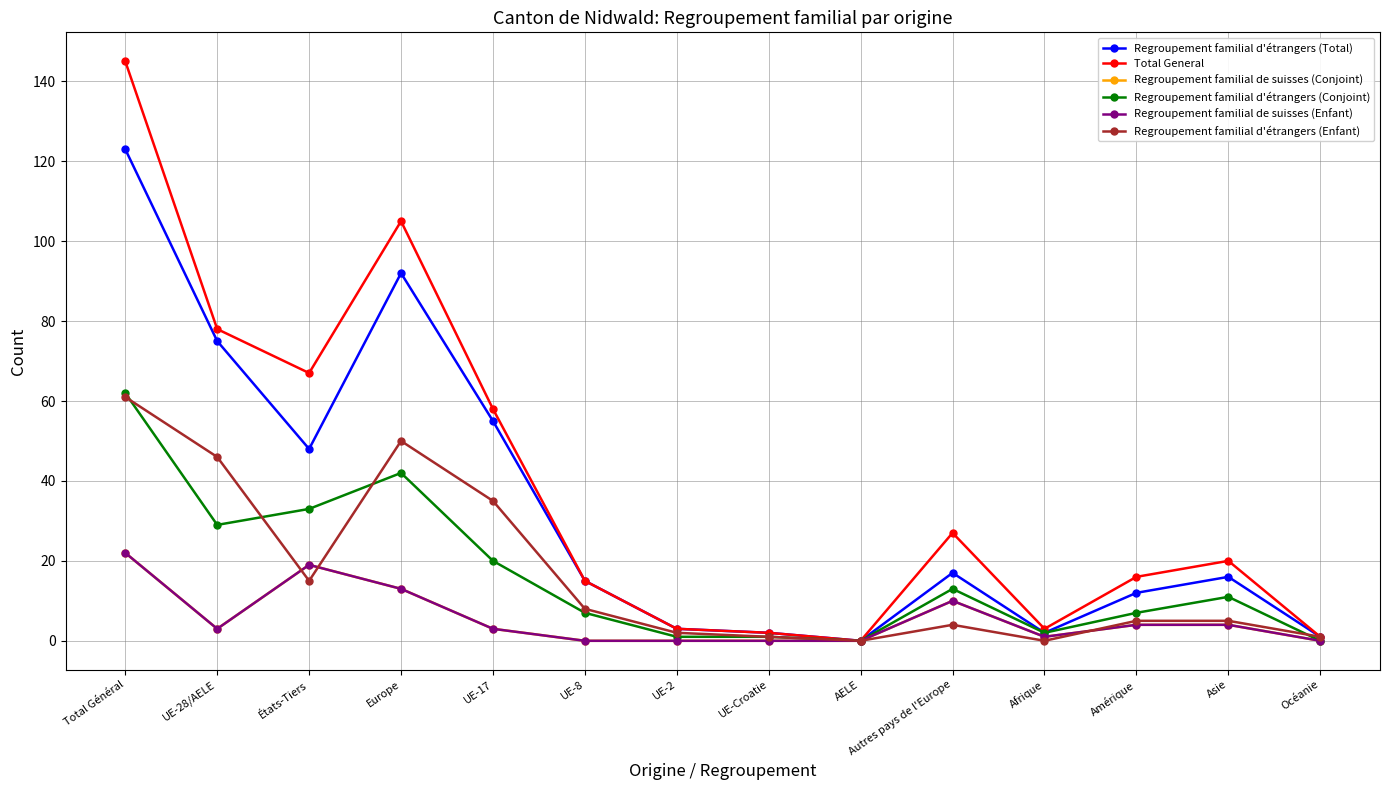

What position from the left is AELE?

9